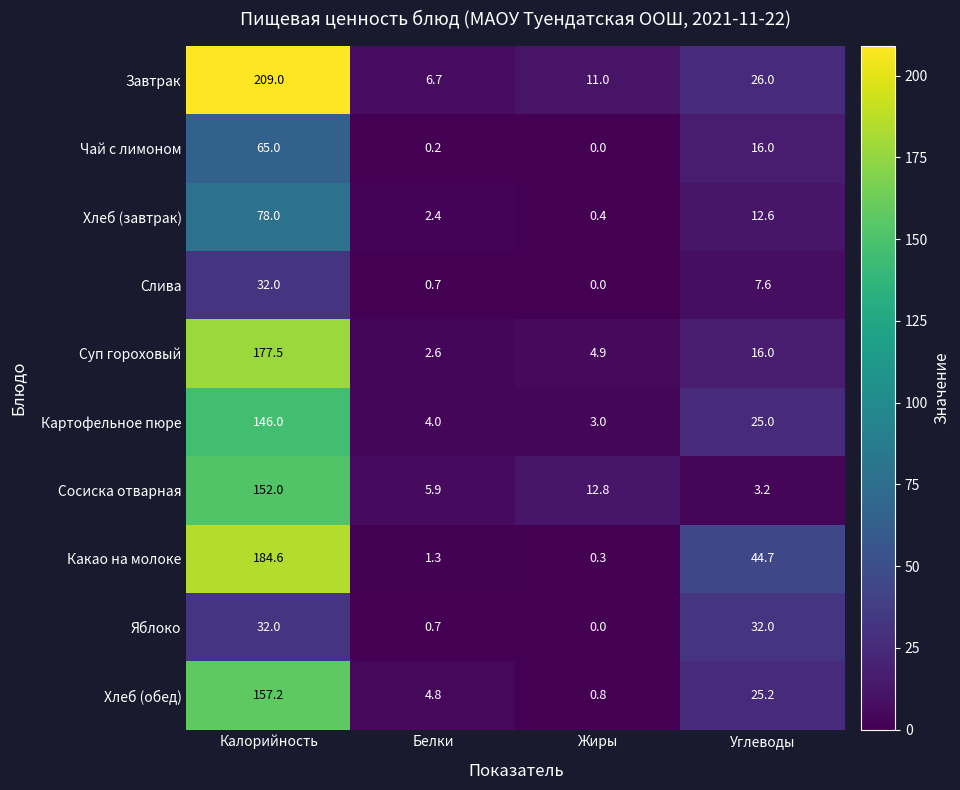

Which series has the largest total across all categories?

Завтрак